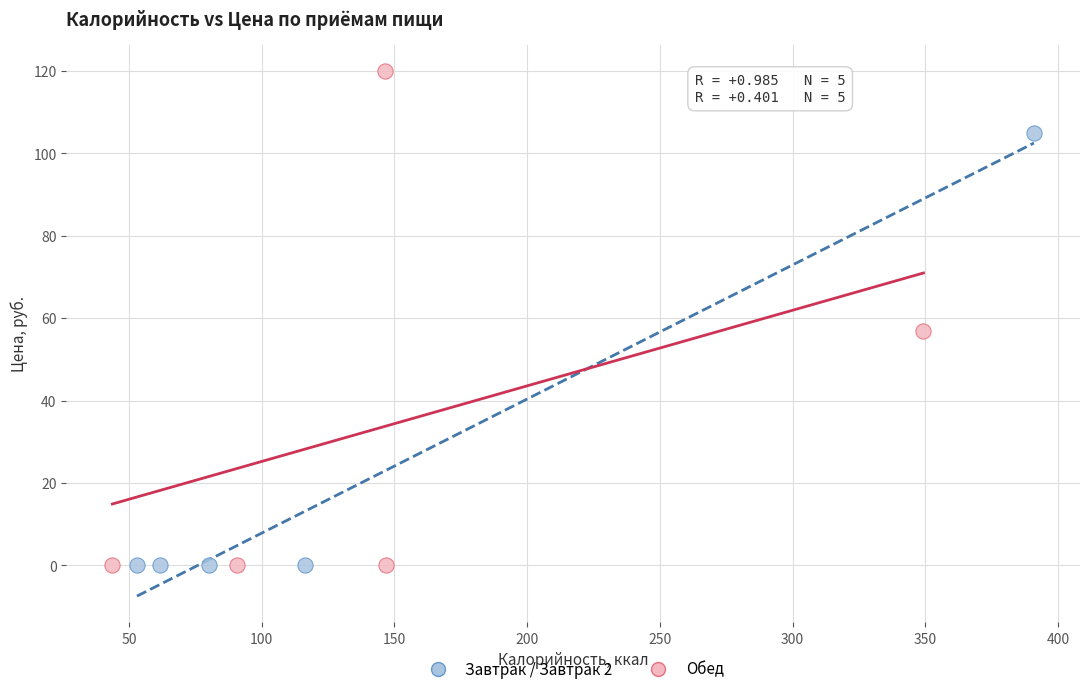

What are all the series names shown in the legend?

Завтрак / Завтрак 2, Обед